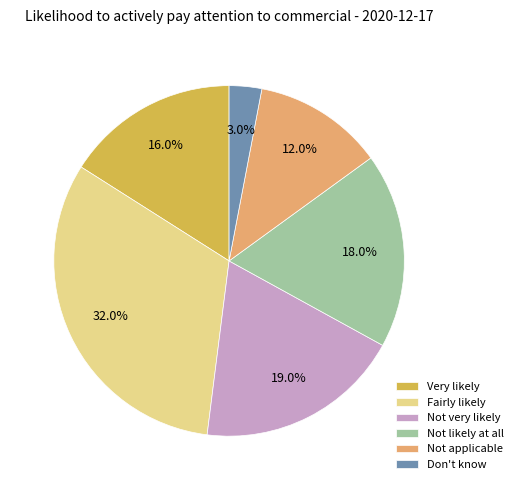

Which slice is the smallest?

Don't know